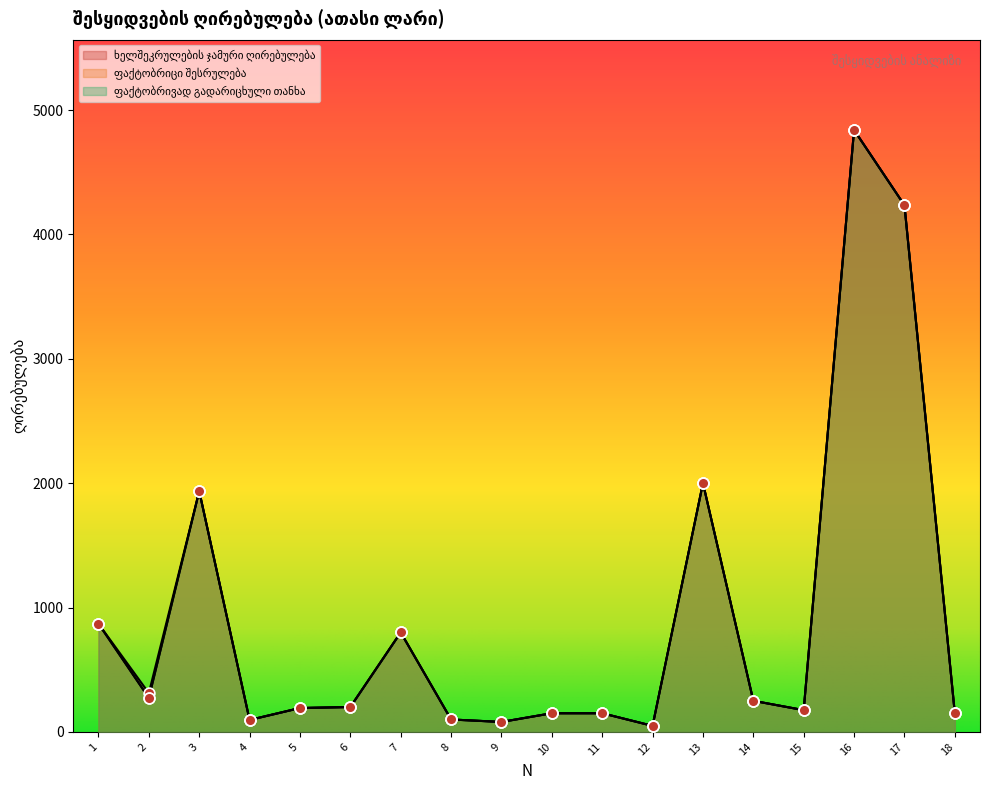

Which series has the largest total across all categories?

ხელშეკრულების ჯამური ღირებულება